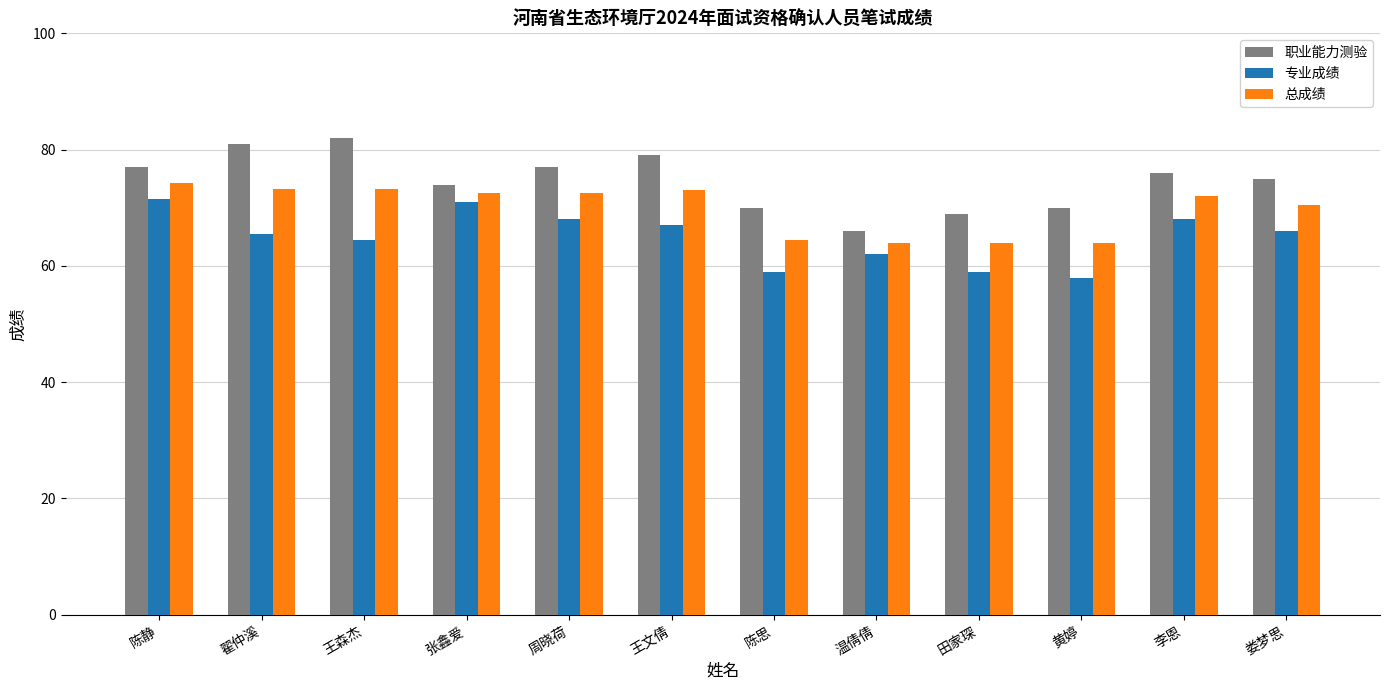

What is the difference between the 职业能力测验 values at 陈思 and 张鑫爱?

4.0